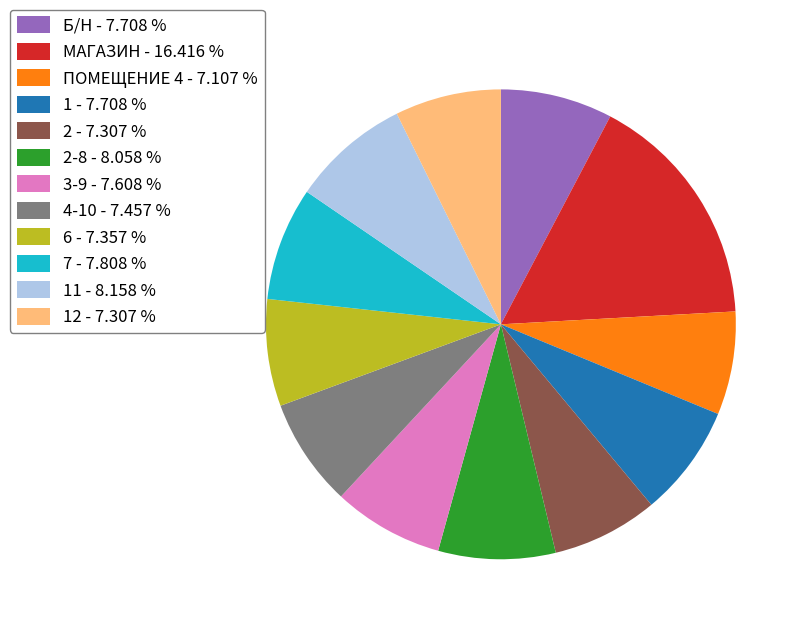

Combined, do 4-10 - 7.457 % and 6 - 7.357 % account for over 50%?

No